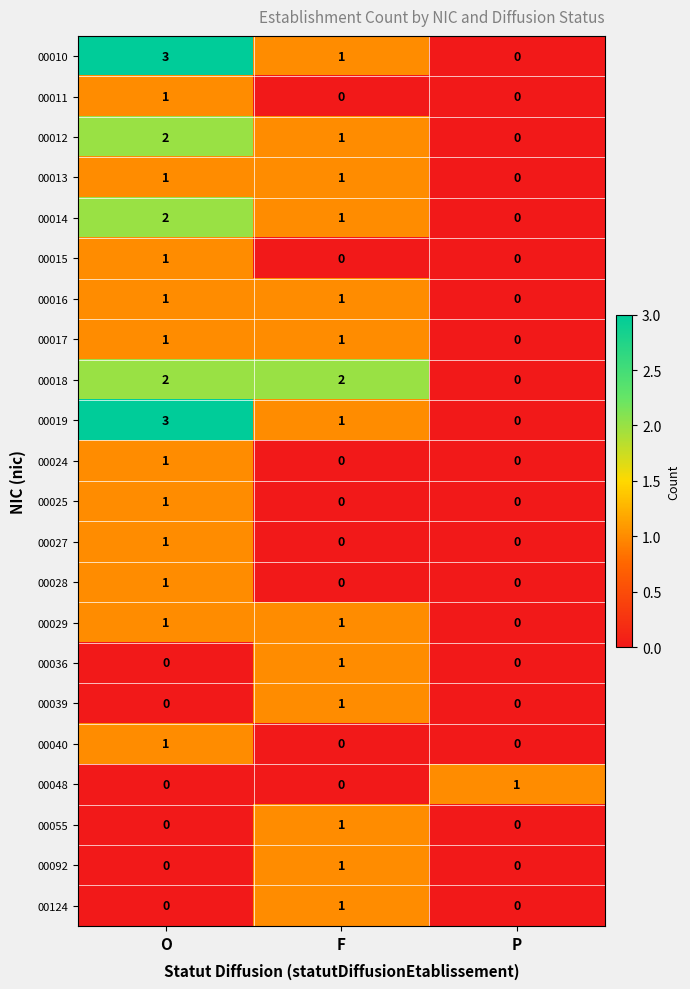

What is the difference between the highest and lowest values at P?

1